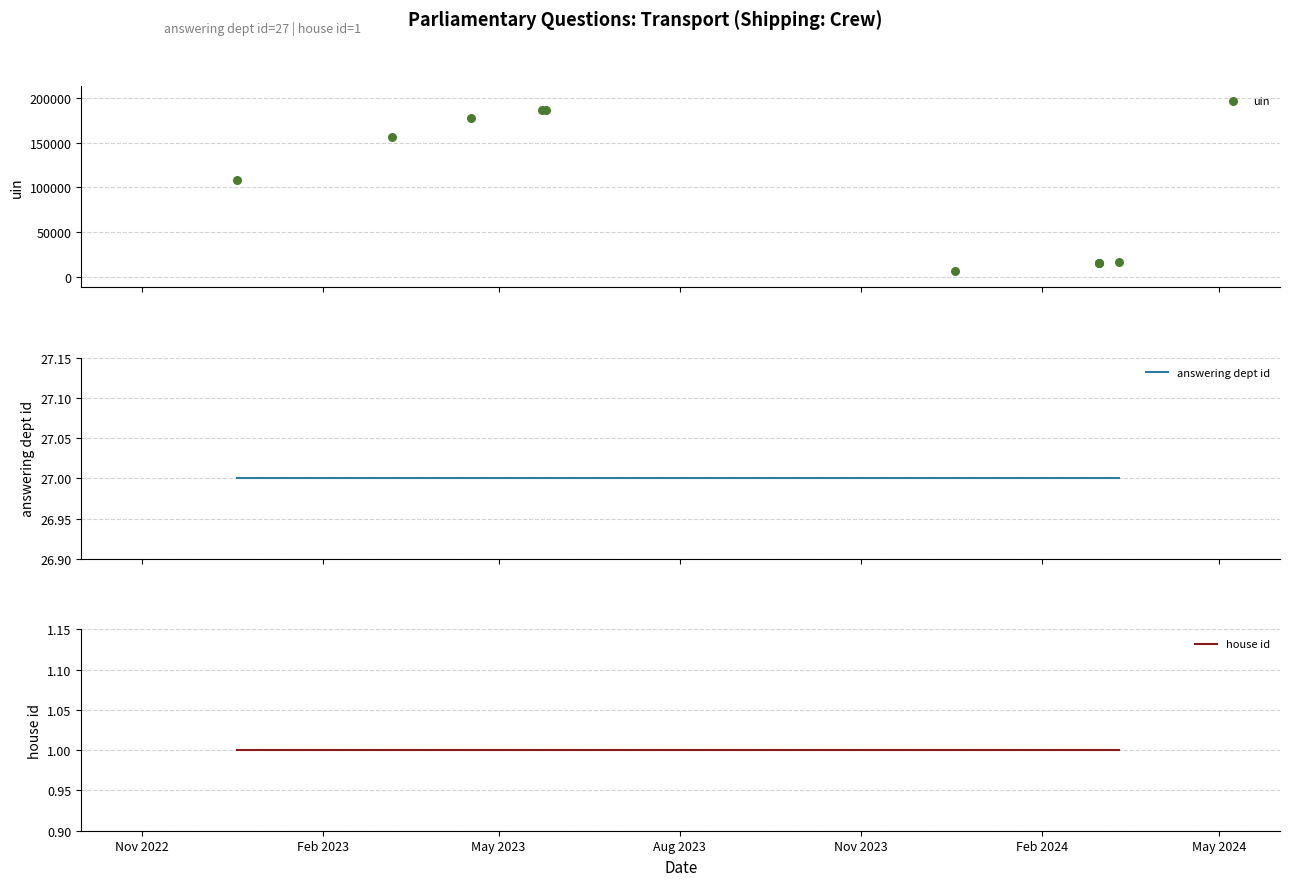

At how many categories does at least one series exceed 155359?

4